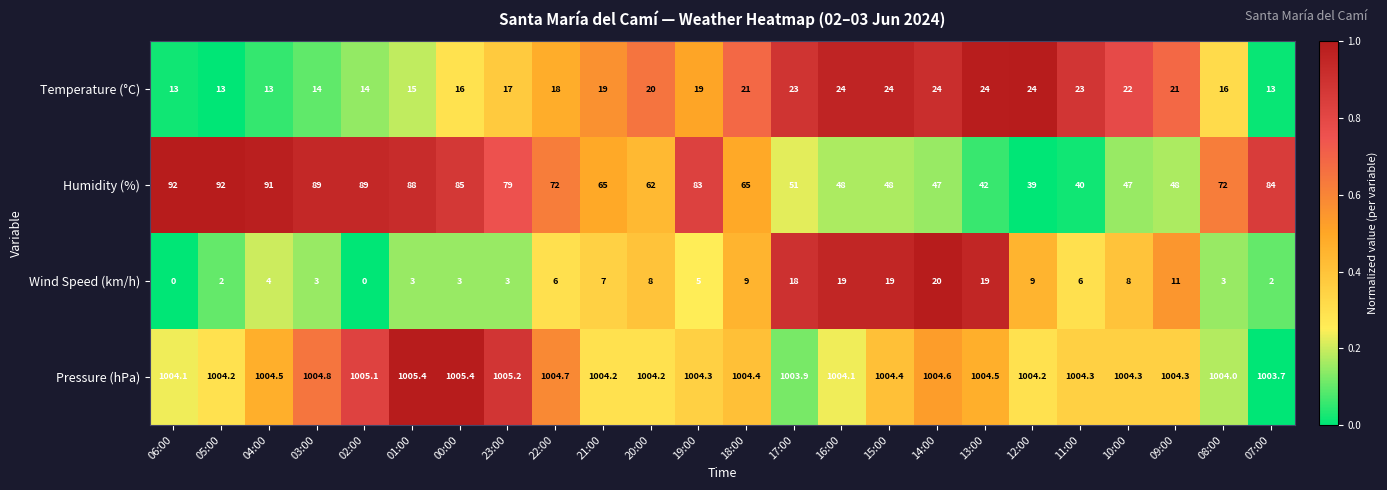

True or false: Humidity (%) has a value of 77.0 at 16:00.

False